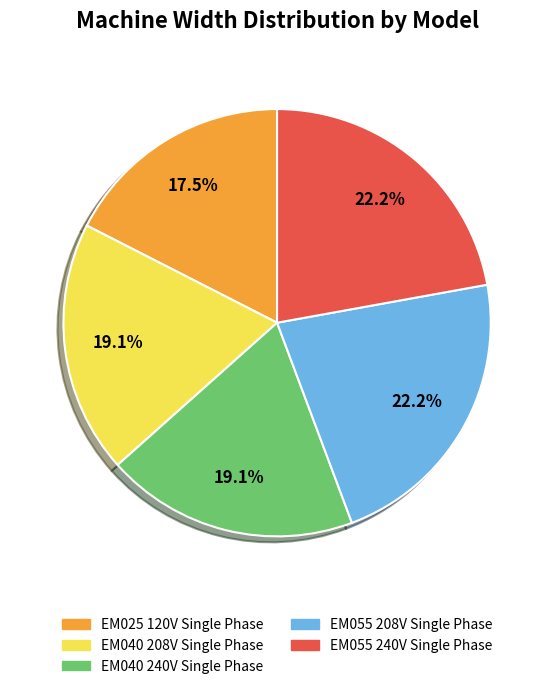

What portion of the pie excludes EM040 208V Single Phase?

80.9%